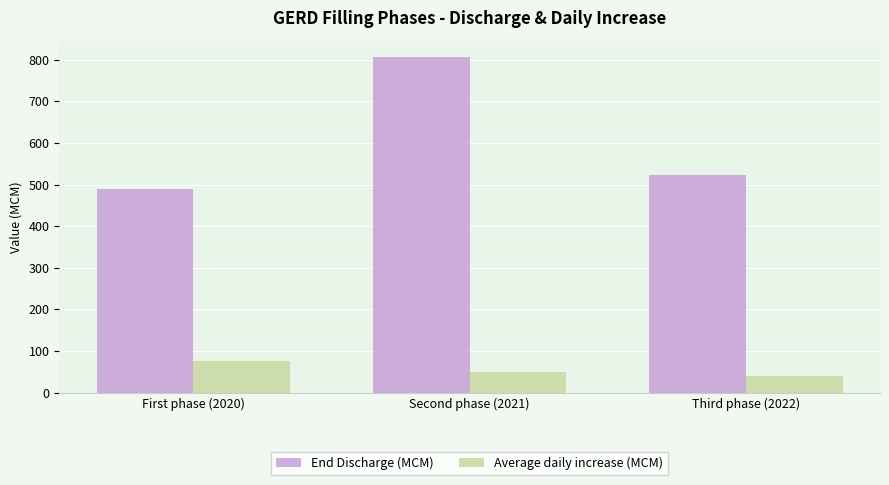

Which series has the largest total across all categories?

End Discharge (MCM)